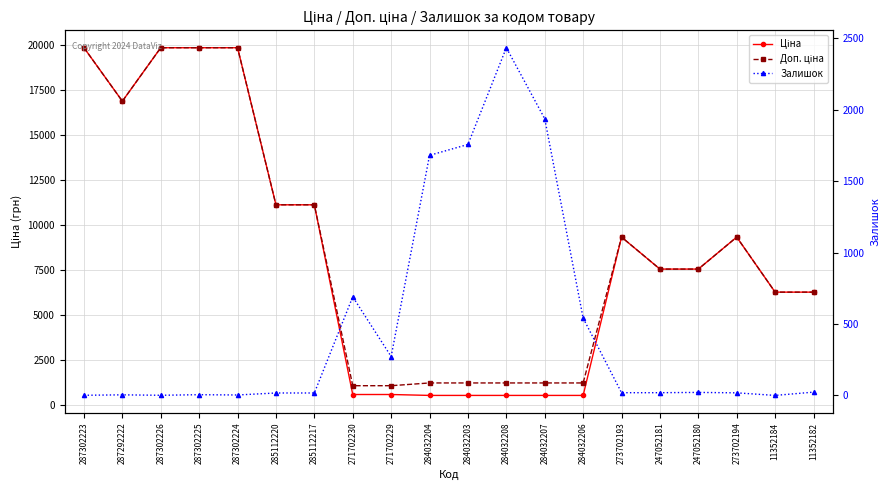

Rank the series at 11352182 from lowest to highest value.

Залишок, Ціна, Доп. ціна